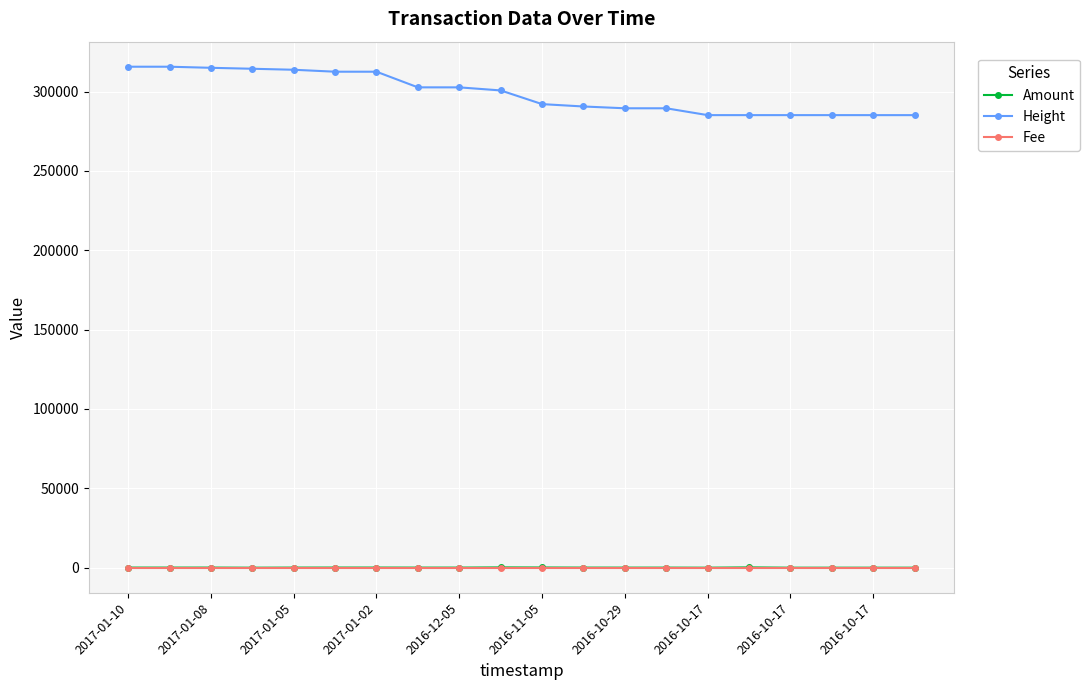

What is the sum of all Height values?

5977817.0